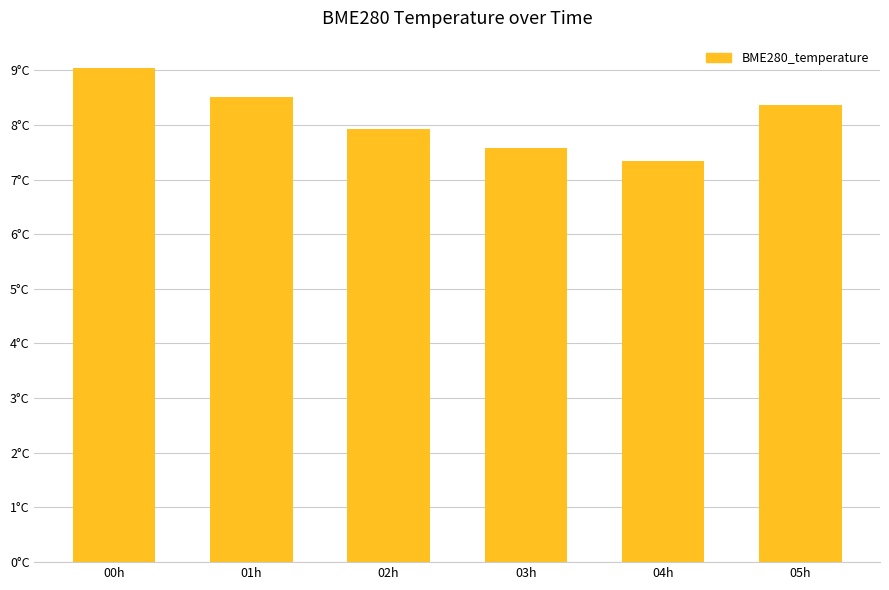

True or false: the data shows 8.5 at 01h.

True